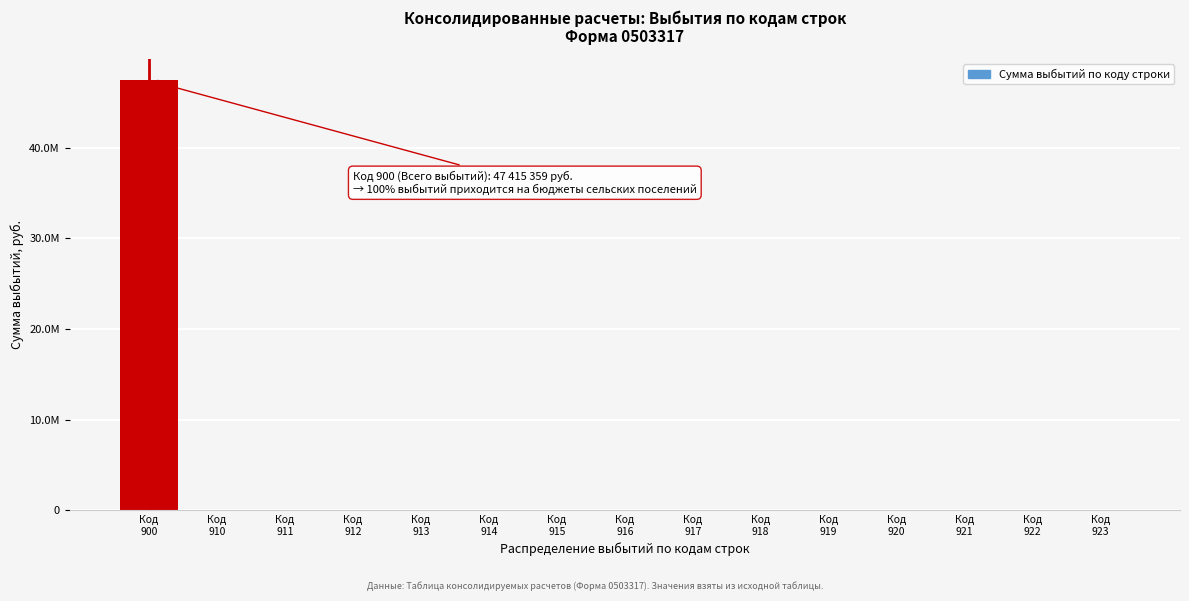

Are the bars horizontal?

No